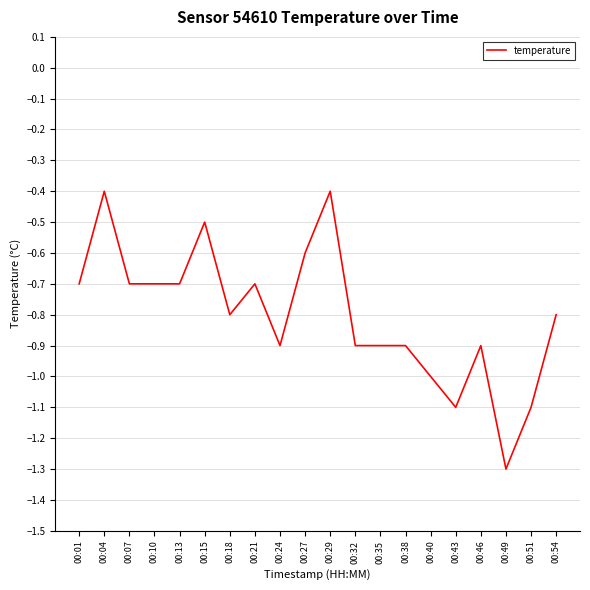

What is the difference between the second highest and minimum values?

0.9